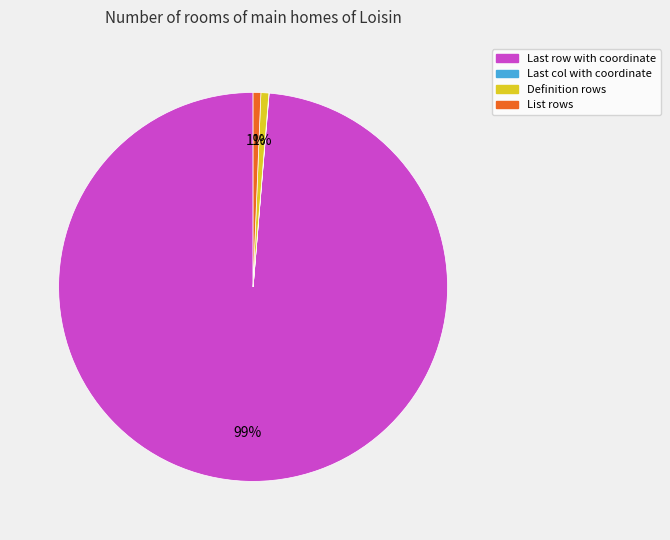

What is the largest slice in the pie chart?

Last row with coordinate